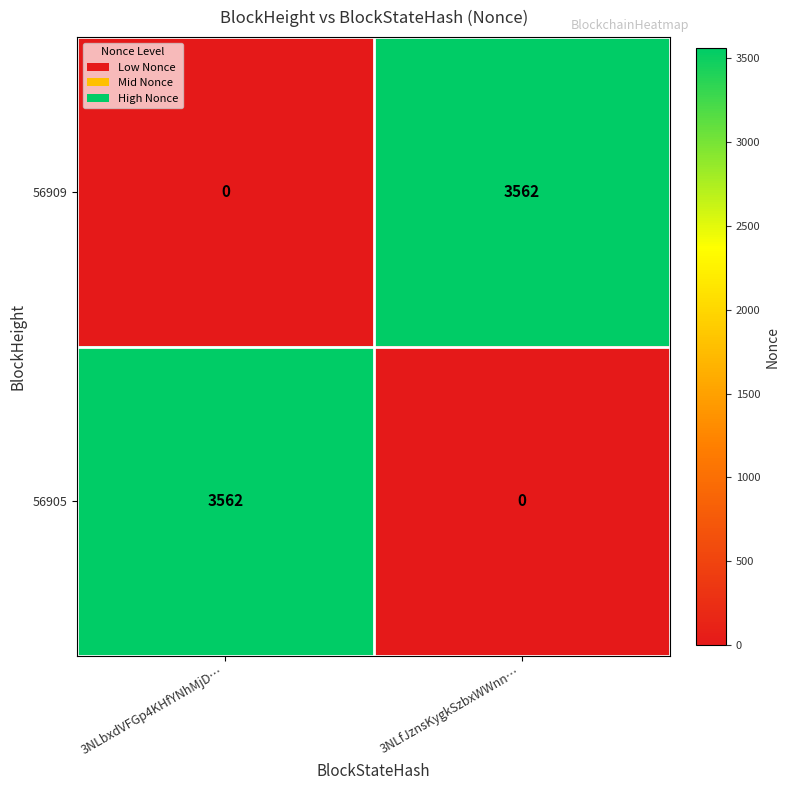

What is the total value across all series at 3NLfJznsKygkSzbxWWnn…?

3562